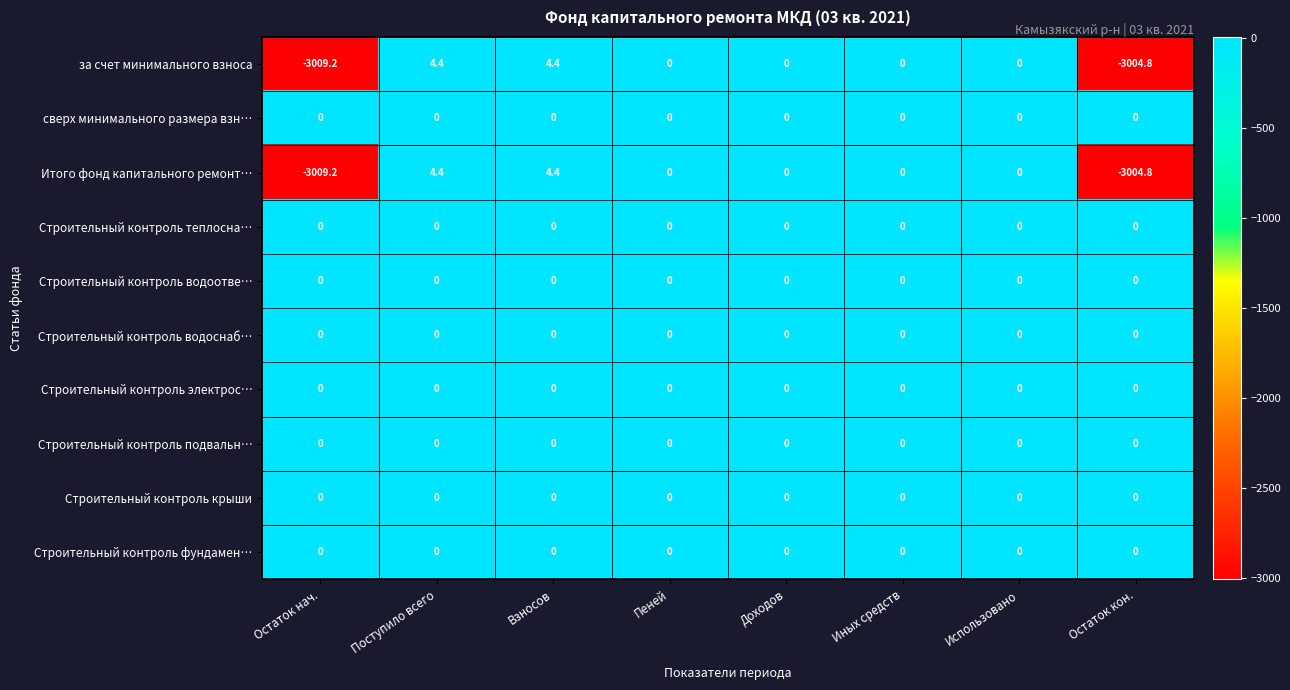

What is the total value across all series at Поступило всего?

8.8